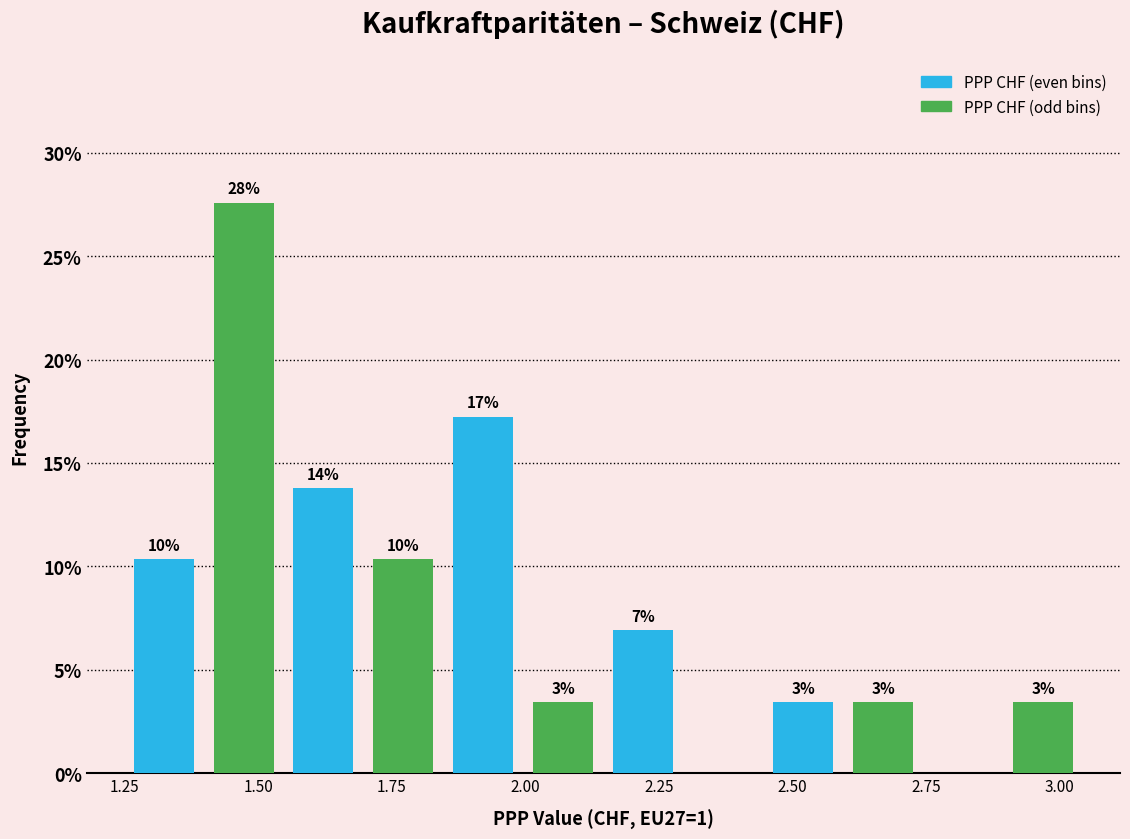

Around what value on the x-axis is the tallest bar? Give the approximate position of its centre, as read against the axis.

1.45